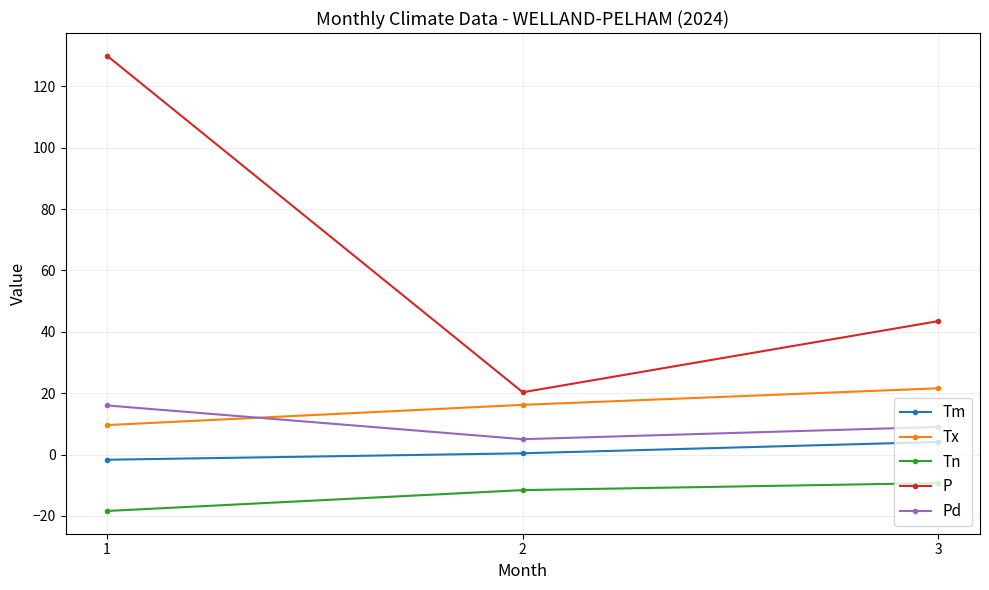

Reading left to right, extract all data points from this chart.

Tm: -1.7	0.4	4.1
Tx: 9.6	16.2	21.6
Tn: -18.4	-11.6	-9.3
P: 130.0	20.3	43.5
Pd: 16.0	5.0	9.0